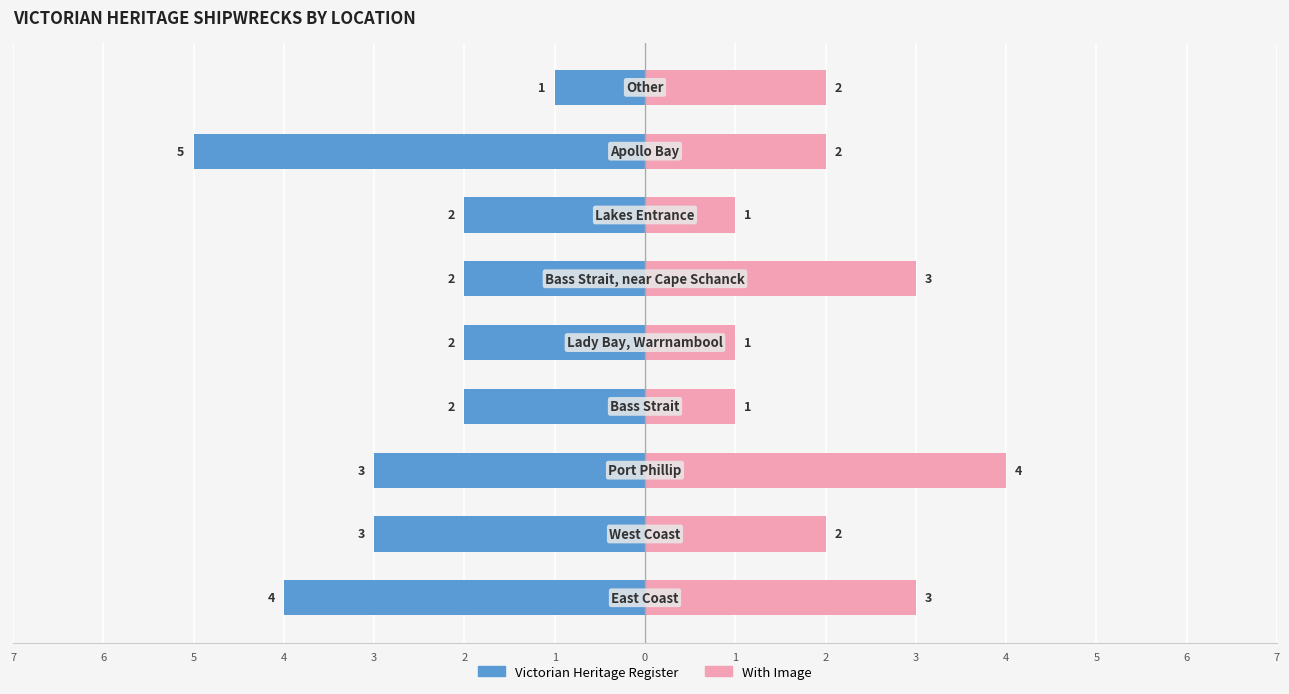

What is the sum of all Victorian Heritage Register values?

-24